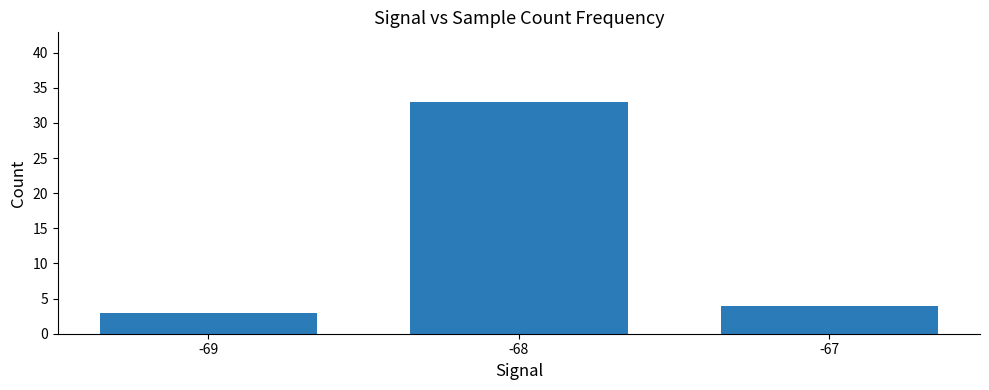

What is the smallest value displayed?

3